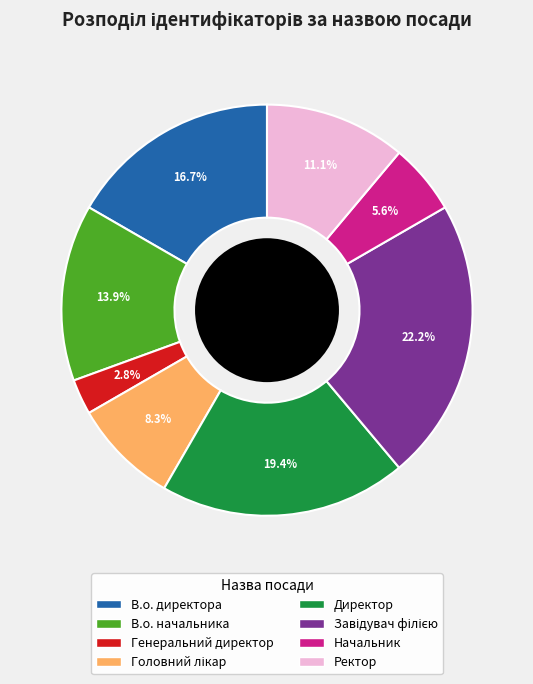

What percentage do Начальник and Директор together represent?

25.0%